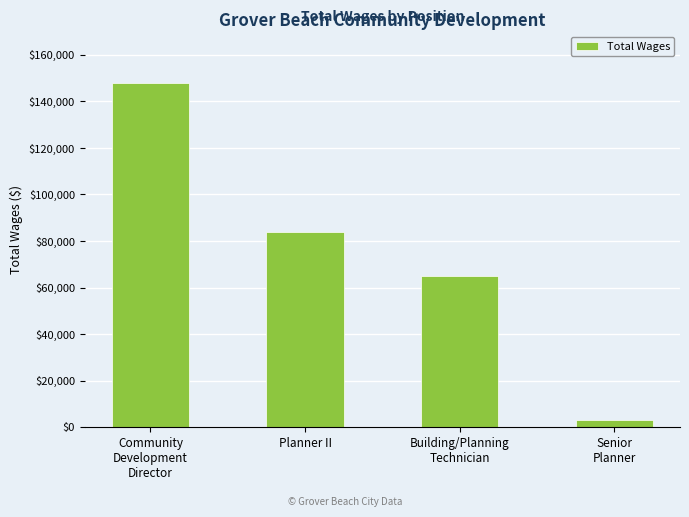

What is the minimum value shown in the chart?

3087.0